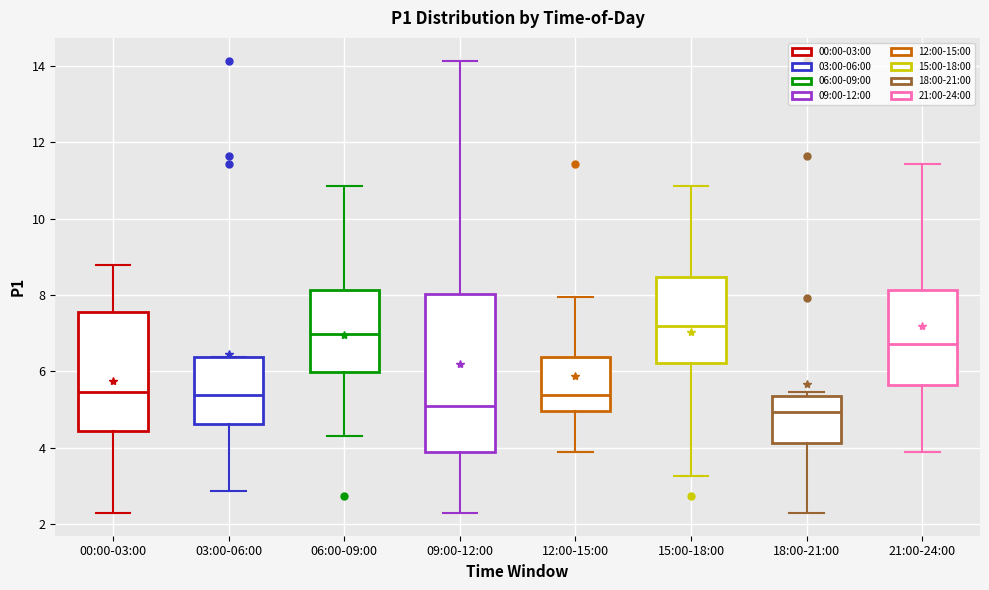

Reading left to right, transcribe this box plot: for each box, give where its median line is, the range the box spans, and where its two whiskers end, as read against the y-axis. The values are not printed on the chart, so give them approximately, as read against the axis.

00:00-03:00: median 5.4, box 4.4 to 7.6, whiskers 2.2 to 8.8
03:00-06:00: median 5.4, box 4.6 to 6.4, whiskers 2.8 to 6.4
06:00-09:00: median 7.0, box 6.0 to 8.2, whiskers 4.4 to 10.8
09:00-12:00: median 5.2, box 3.8 to 8.0, whiskers 2.2 to 14.2
12:00-15:00: median 5.4, box 5.0 to 6.4, whiskers 3.8 to 8.0
15:00-18:00: median 7.2, box 6.2 to 8.4, whiskers 3.2 to 10.8
18:00-21:00: median 5.0, box 4.2 to 5.4, whiskers 2.2 to 5.4 (just above the box's upper edge)
21:00-24:00: median 6.8, box 5.6 to 8.2, whiskers 3.8 to 11.4